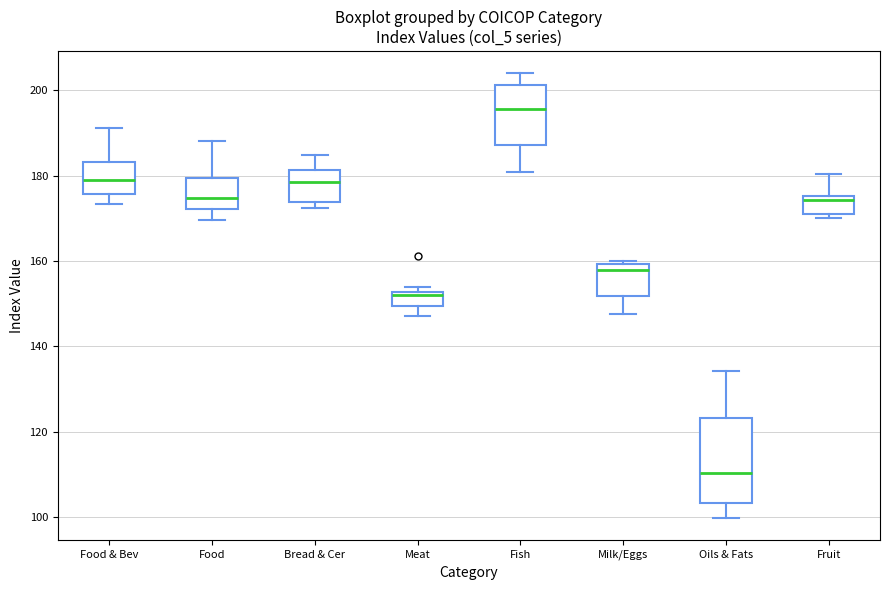

Comparing the boxes themselves (not the whiskers), which one is the tallest?

Oils & Fats